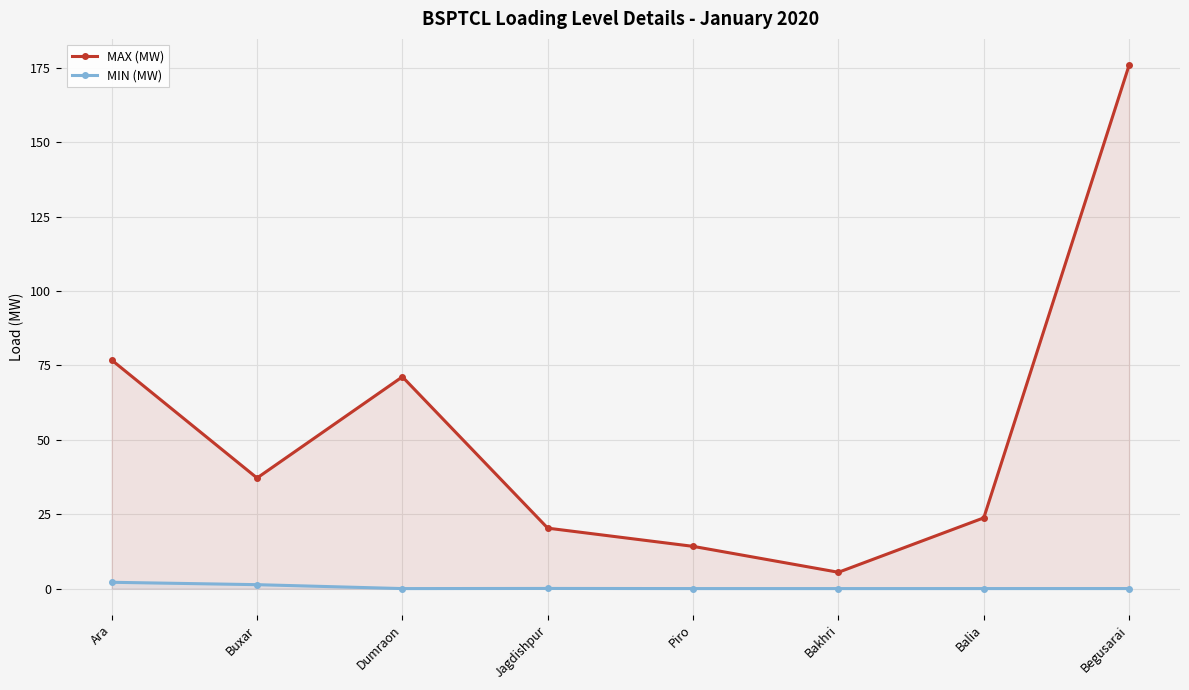

What is the maximum value for MIN (MW)?

2.1